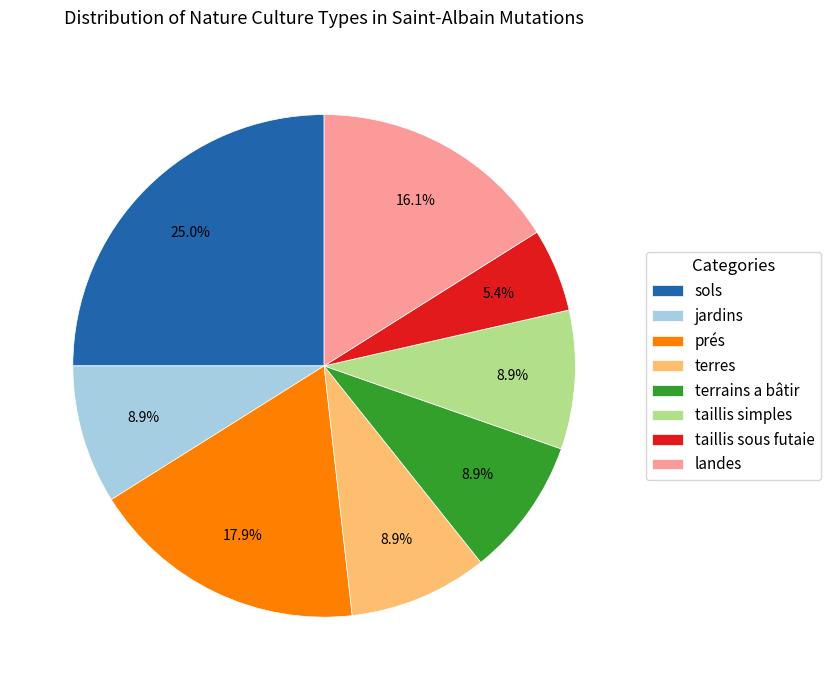

How many segments does this pie chart have?

8